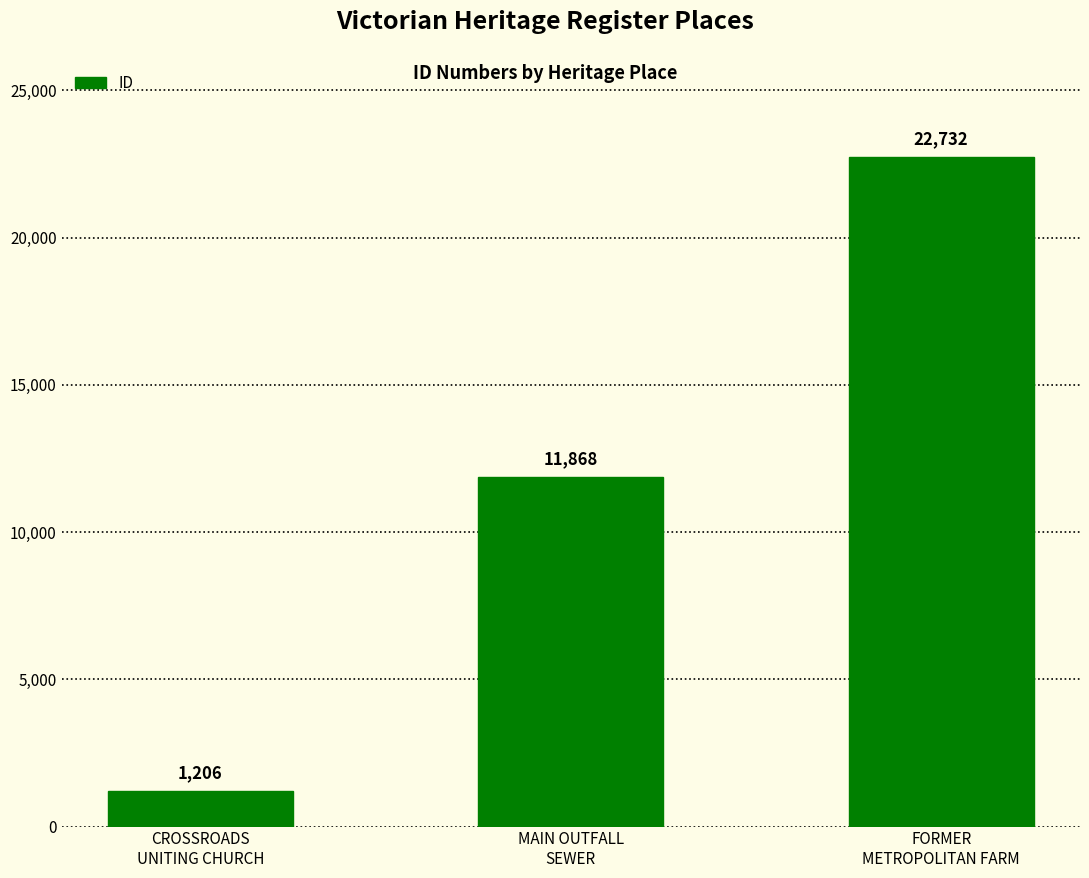

Reading left to right, extract all data points from this chart.

CROSSROADS
UNITING CHURCH=1206	MAIN OUTFALL
SEWER=11868	FORMER
METROPOLITAN FARM=22732